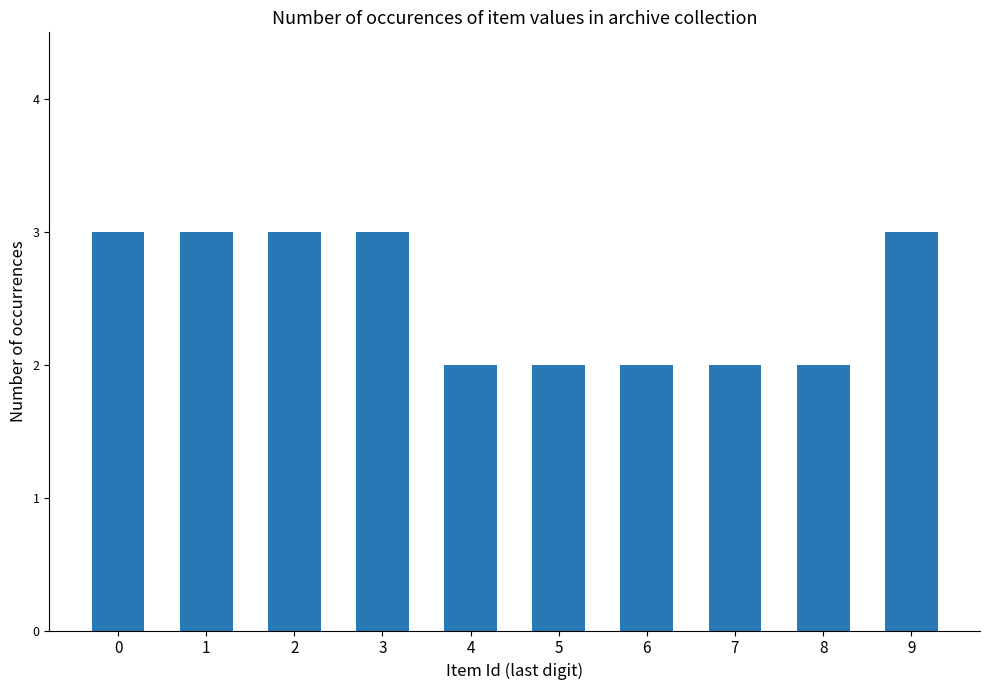

What is the greatest value displayed?

3